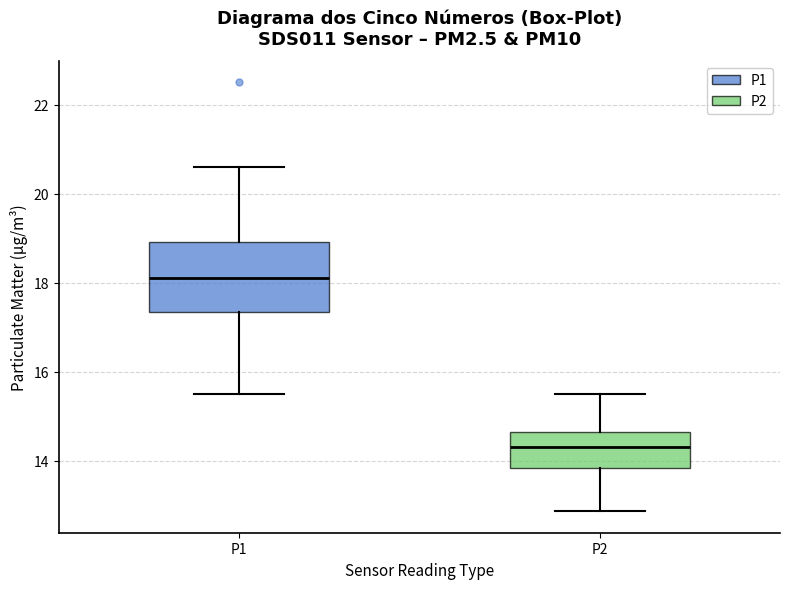

Reading left to right, transcribe this box plot: for each box, give where its median line is, the range the box spans, and where its two whiskers end, as read against the y-axis. The values are not printed on the chart, so give them approximately, as read against the axis.

P1: median 18.2, box 17.4 to 19.0, whiskers 15.6 to 20.6
P2: median 14.4, box 13.8 to 14.6, whiskers 12.8 to 15.6